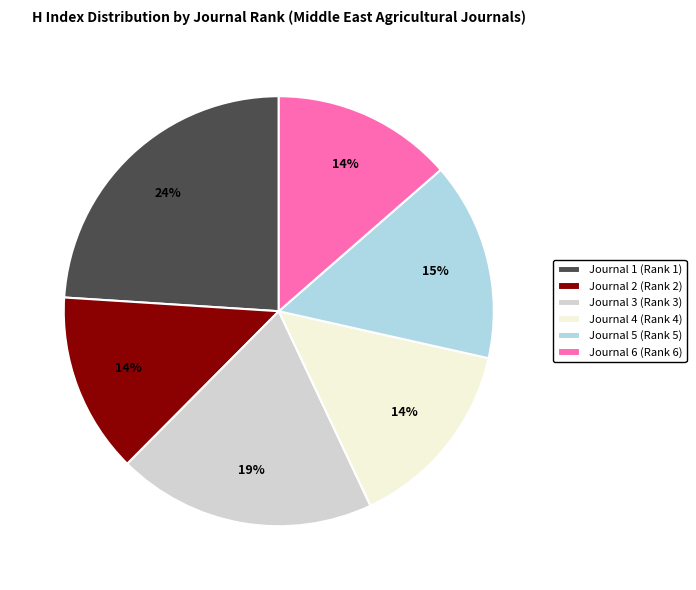

Which category has the biggest portion of the pie?

Journal 1 (Rank 1)